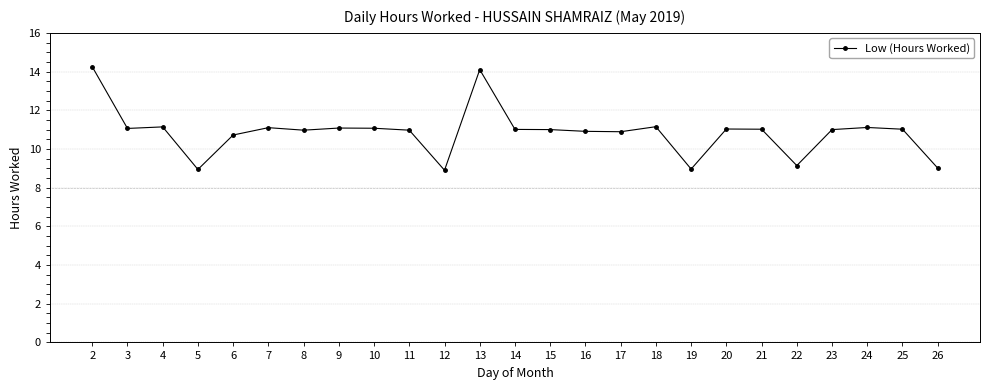

Is this an area chart (filled region under the line)?

No